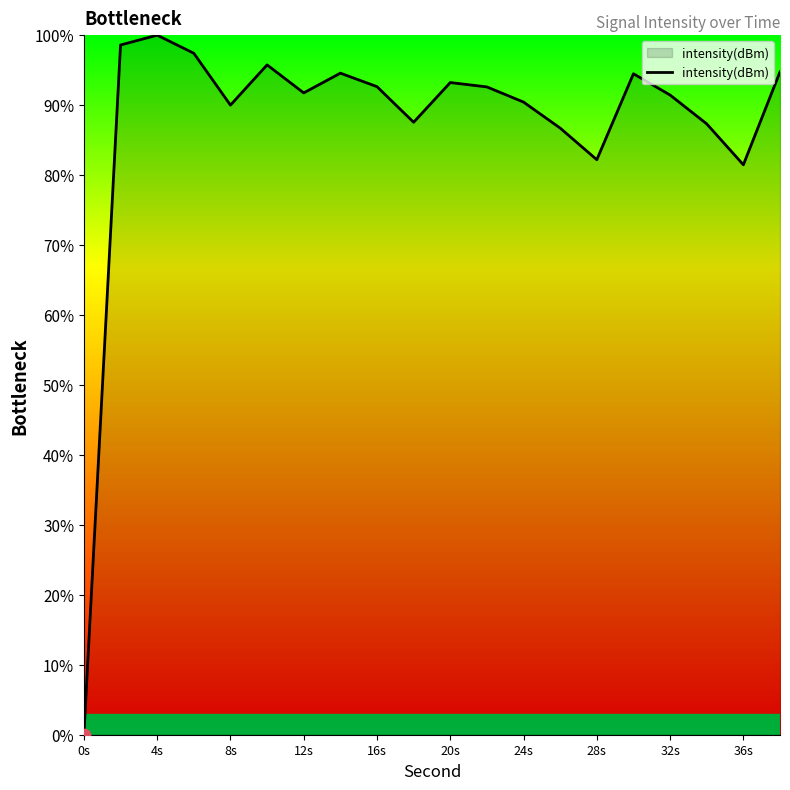

What is the difference between the maximum and minimum values?

100.0